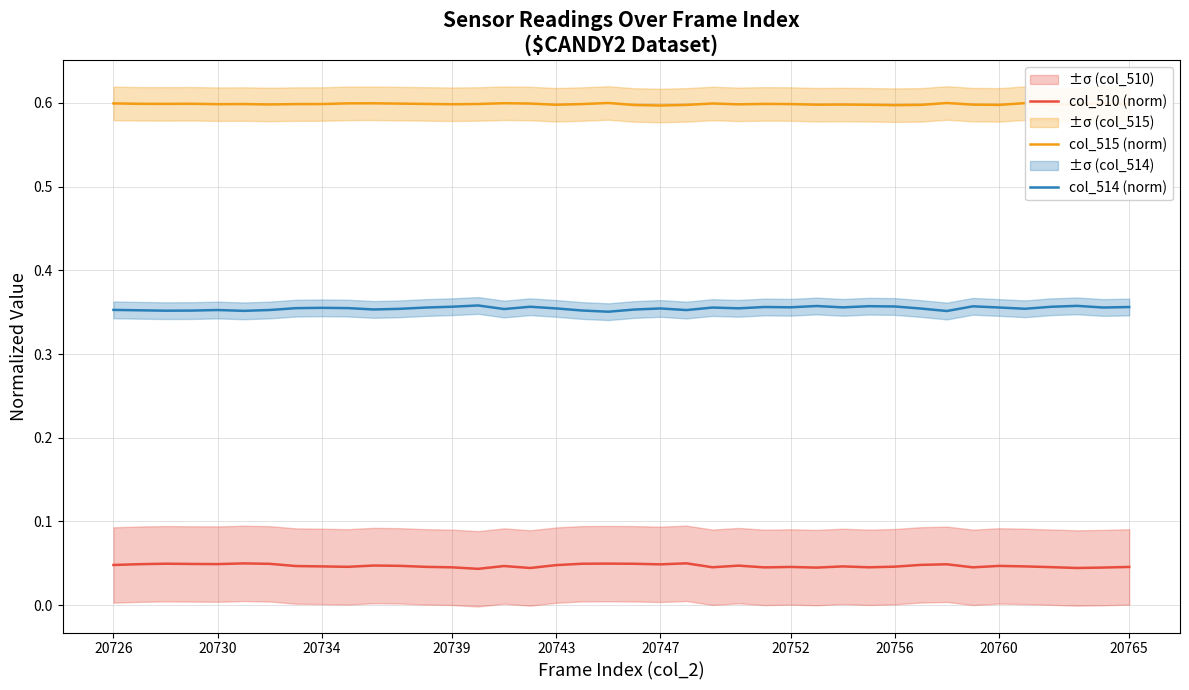

What is the sum of all col_510 (norm) values?

1.9